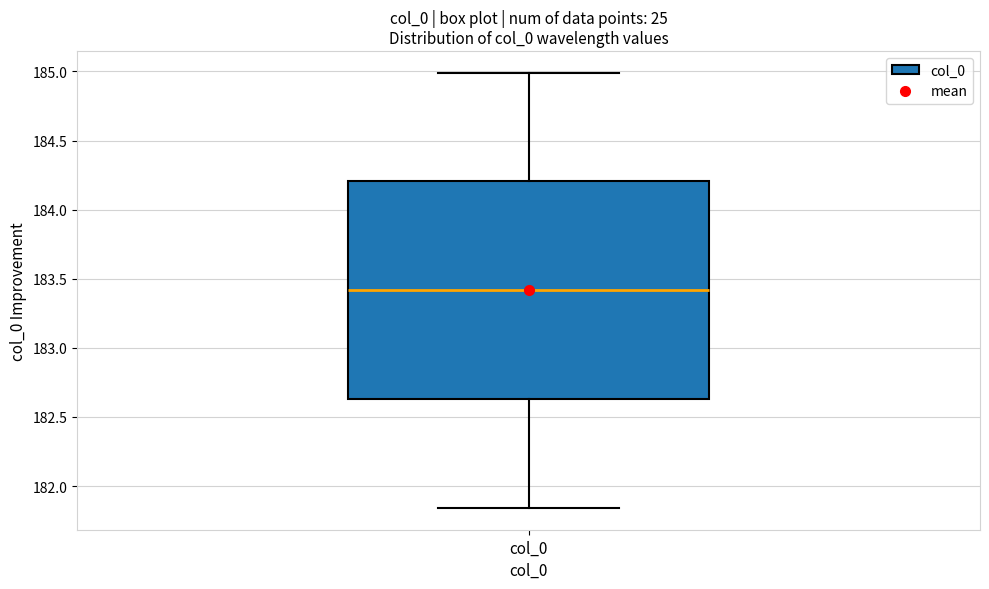

Transcribe this box plot: give where the median line is, the range the box spans, and where the two whiskers end, as read against the y-axis. The values are not printed on the chart, so give them approximately, as read against the axis.

median 183.40, box 182.65 to 184.20, whiskers 181.85 to 185.00